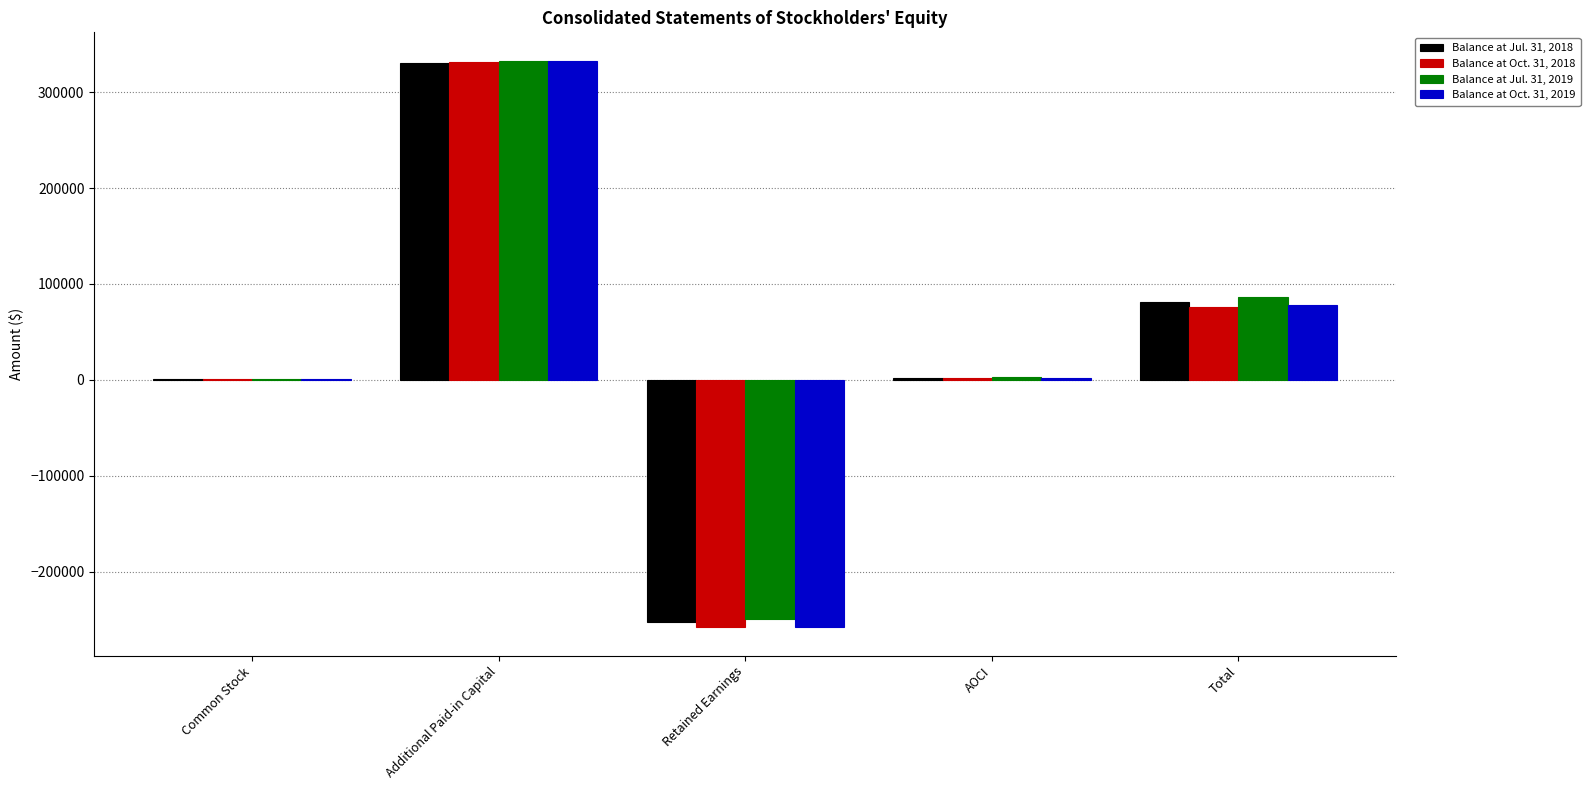

The Balance at Jul. 31, 2018 series shows 330770 at Additional Paid-in Capital. True or false?

True